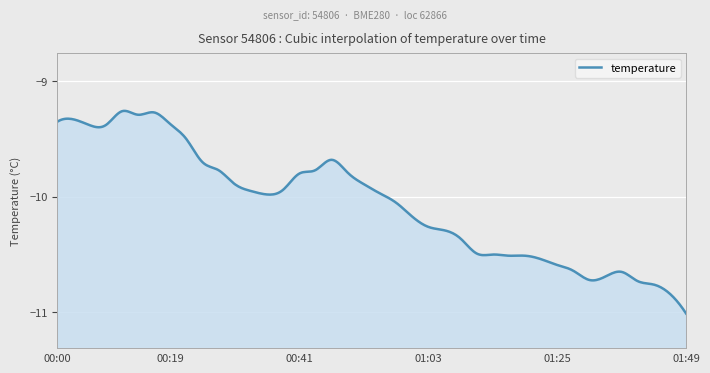

List the labels in order of value, largest first.

00:10, 00:16, 00:13, 00:02, 00:00, 00:19, 00:05, 00:08, 00:21, 00:46, 00:24, 00:27, 00:43, 00:49, 00:41, 00:30, 00:52, 00:38, 00:32, 00:54, 00:35, 00:57, 01:00, 01:03, 01:05, 01:08, 01:11, 01:14, 01:16, 01:19, 01:22, 01:25, 01:27, 01:35, 01:33, 01:30, 01:38, 01:41, 01:47, 01:49